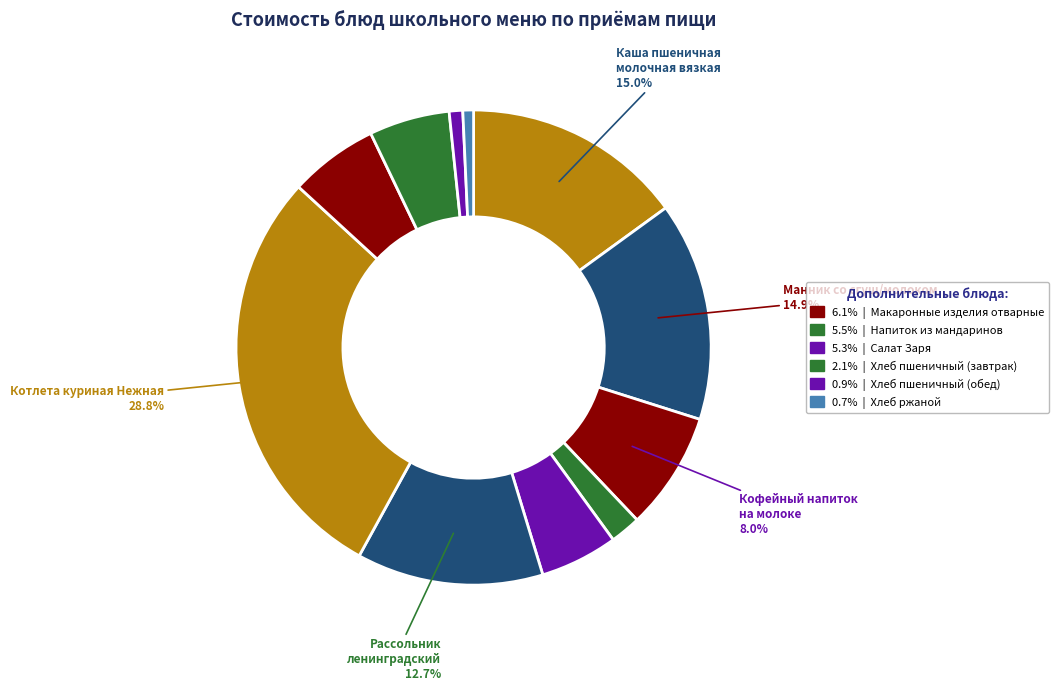

How many segments does this pie chart have?

11